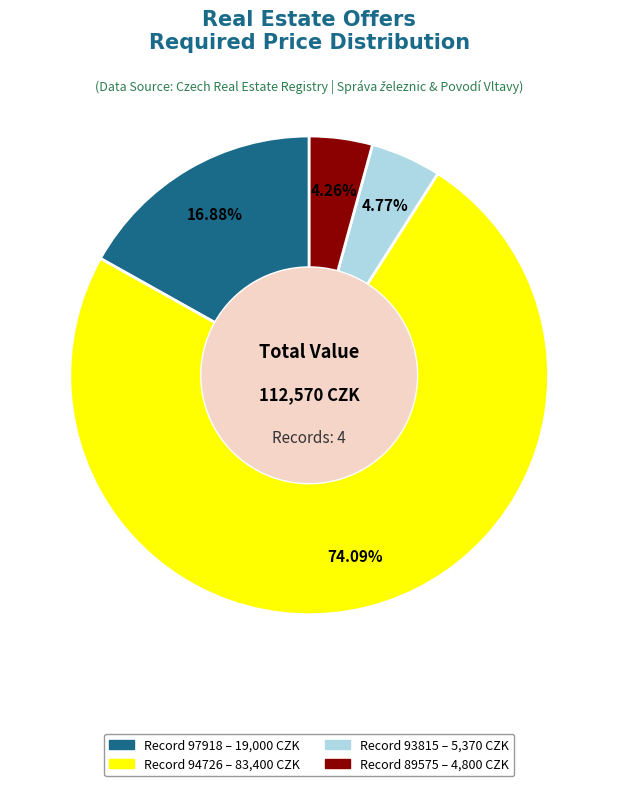

Is there a majority slice in this chart?

Yes